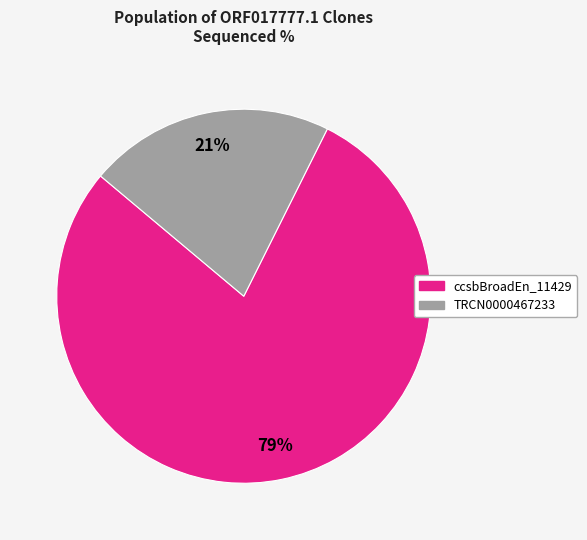

Is there any slice that represents more than half of the pie?

Yes